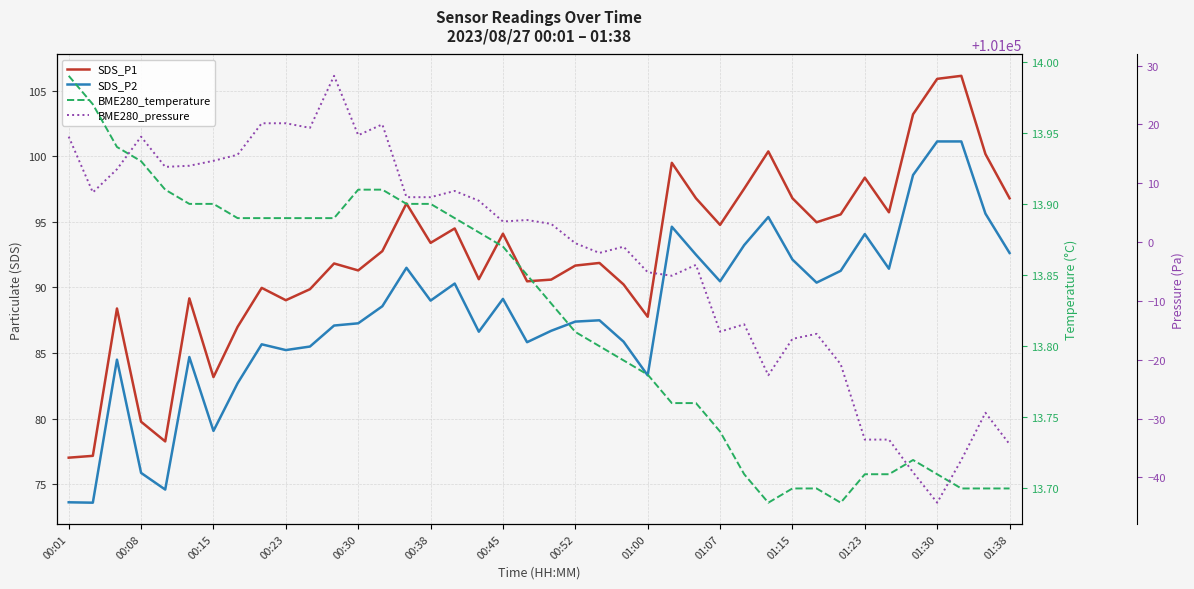

Which series has the largest total across all categories?

BME280_pressure